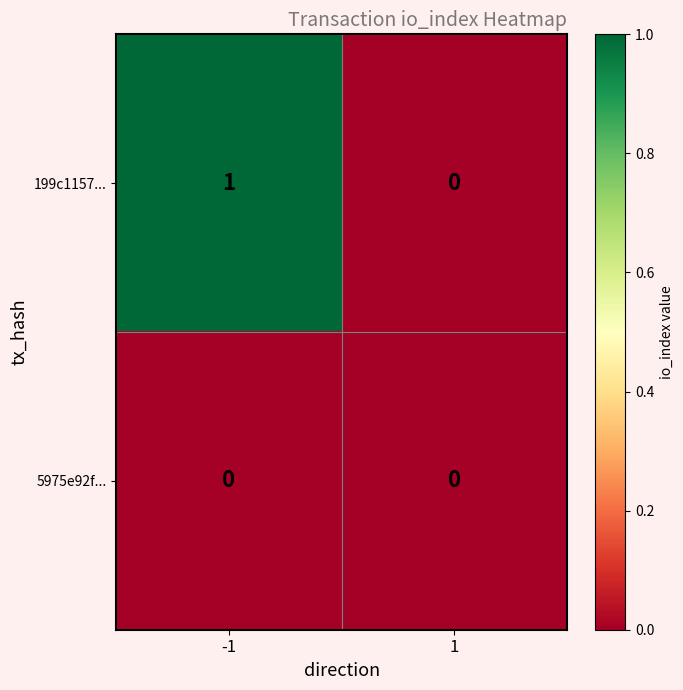

Is it true that 5975e92f... equals 0 at -1?

True